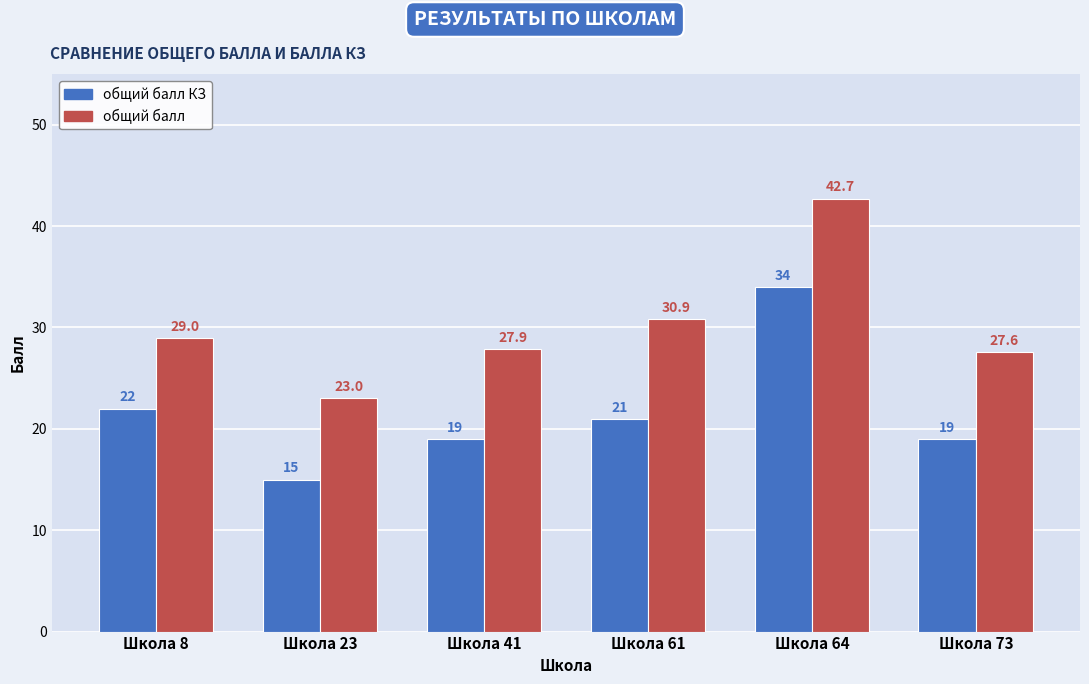

Are the bars grouped side by side (vs. stacked)?

Yes